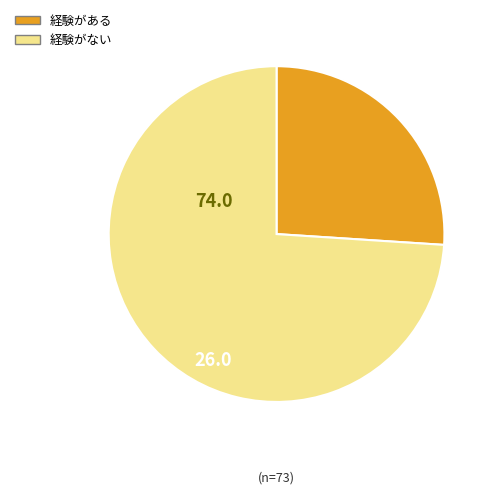

Is there a majority slice in this chart?

Yes